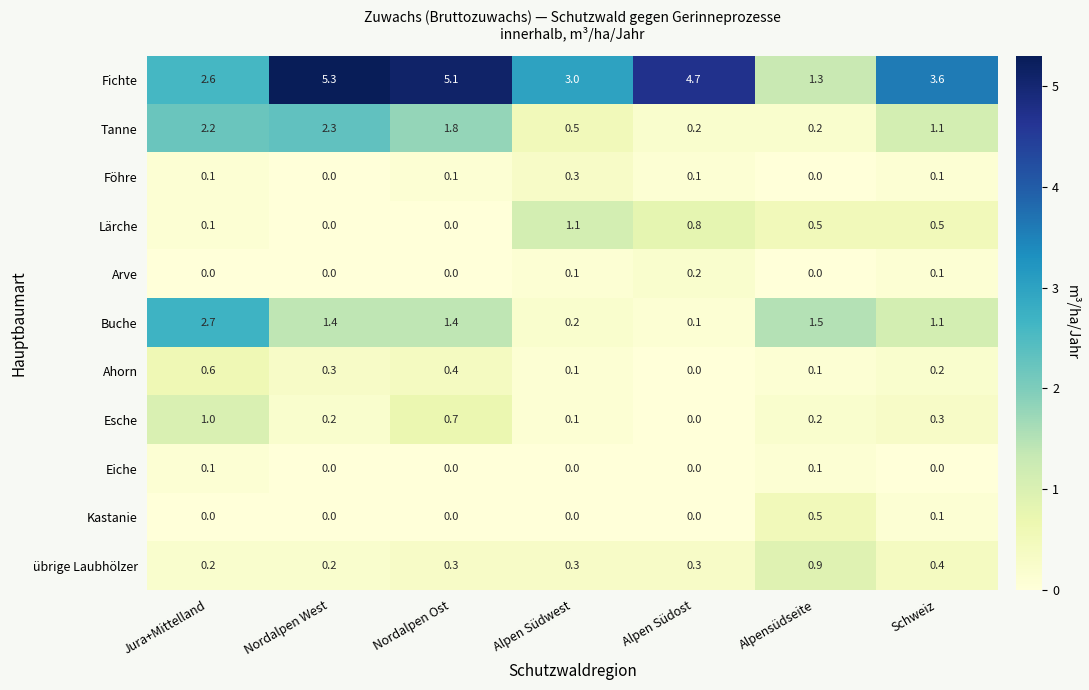

The Föhre series shows 0.3 at Alpen Südwest. True or false?

True